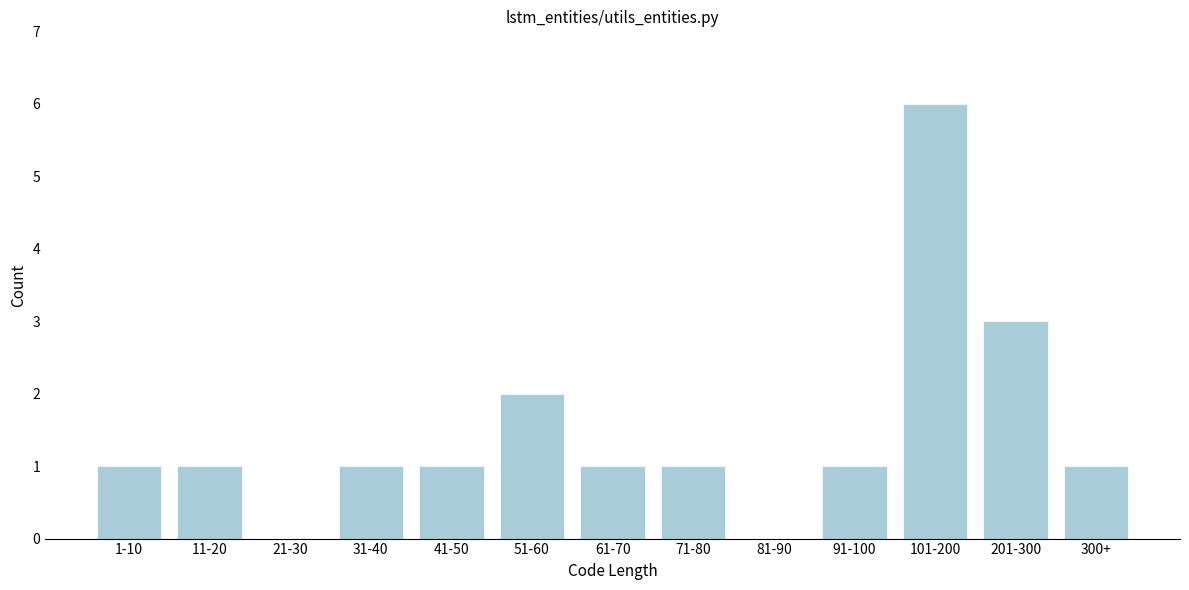

Reading right to left, extract all data points from this chart.

300+=1	201-300=3	101-200=6	91-100=1	81-90=0	71-80=1	61-70=1	51-60=2	41-50=1	31-40=1	21-30=0	11-20=1	1-10=1